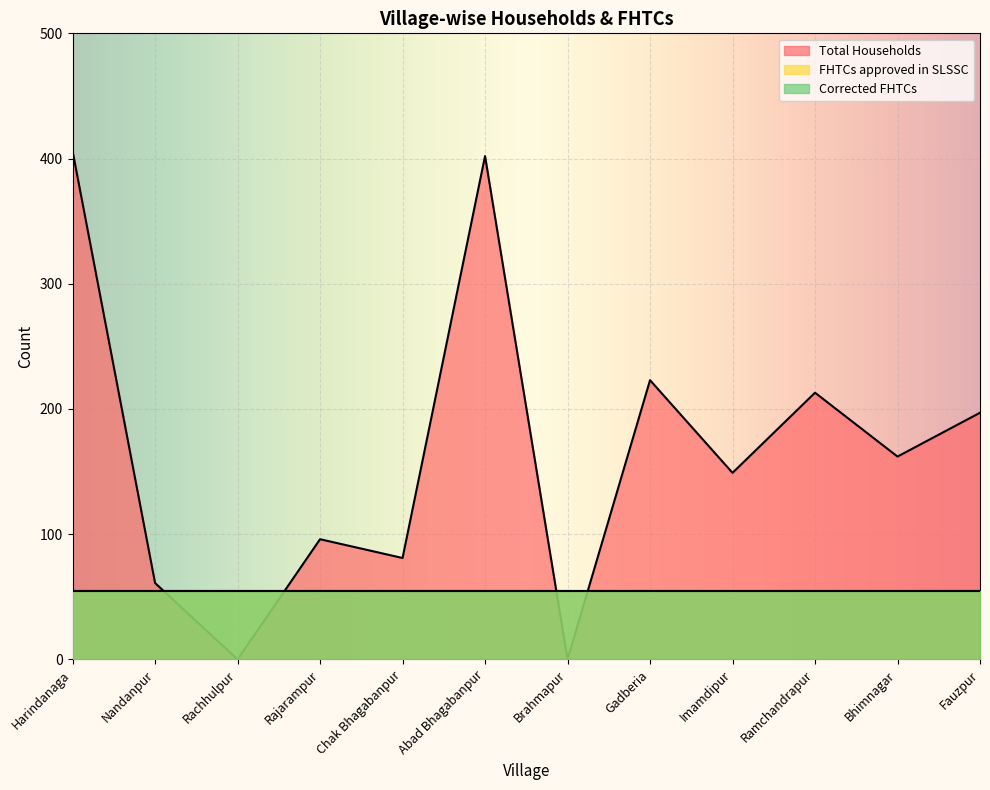

Which series has the largest total across all categories?

Total Households